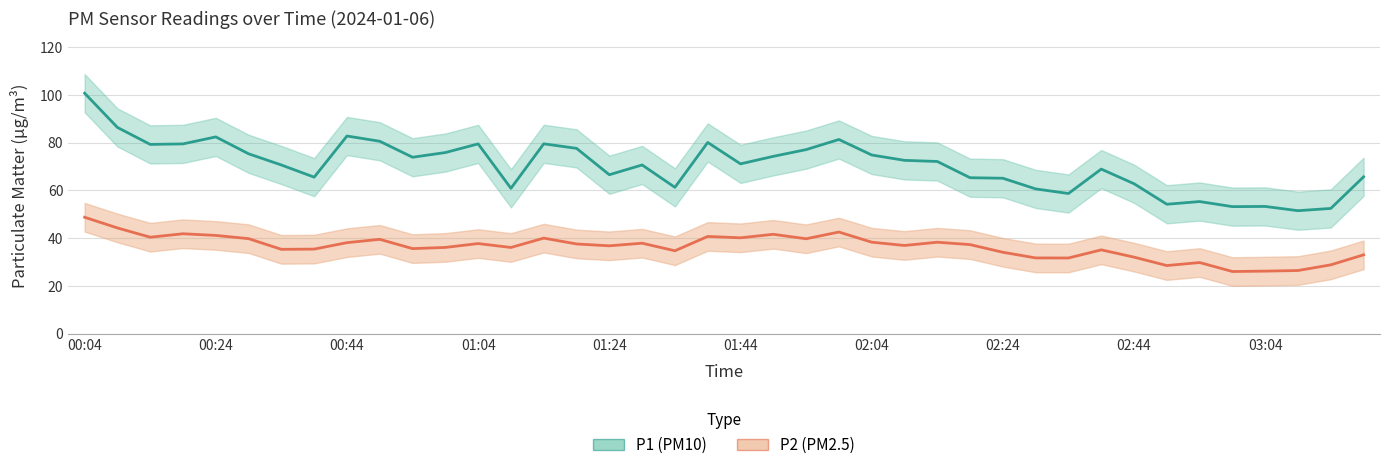

Is it true that P2 equals 35.4 at 00:39?

True